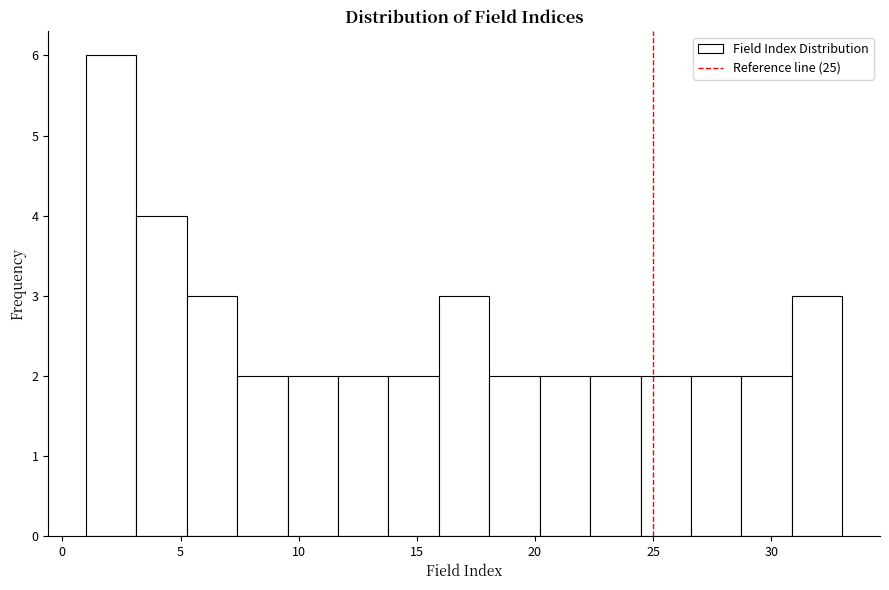

Reading left to right, transcribe this chart: for each bar, give the range it covers on the x-axis and its height. Neither the bar edges nor the heights are printed on the chart, so give them approximately, as read against the axes.

1.0 to 3.0: 6
3.0 to 5.5: 4
5.5 to 7.5: 3
7.5 to 9.5: 2
9.5 to 11.5: 2
11.5 to 14.0: 2
14.0 to 16.0: 2
16.0 to 18.0: 3
18.0 to 20.0: 2
20.0 to 22.5: 2
22.5 to 24.5: 2
24.5 to 26.5: 2
26.5 to 28.5: 2
28.5 to 31.0: 2
31.0 to 33.0: 3